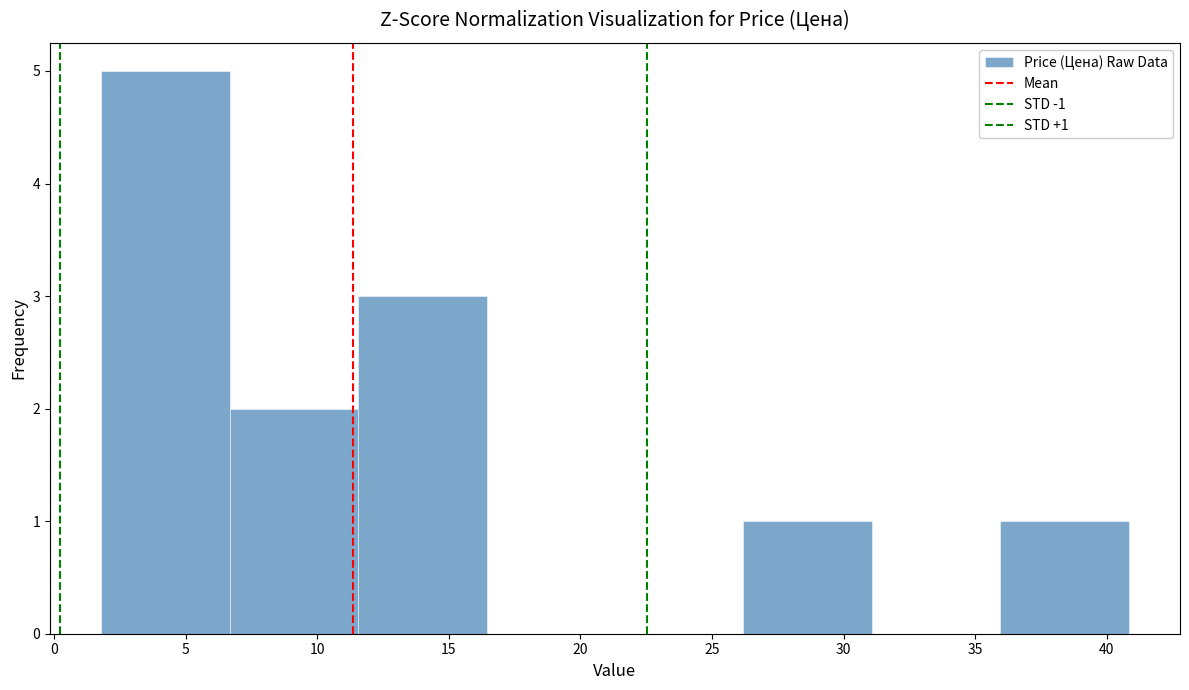

Which range on the x-axis has the tallest bar?

2.0 to 6.5